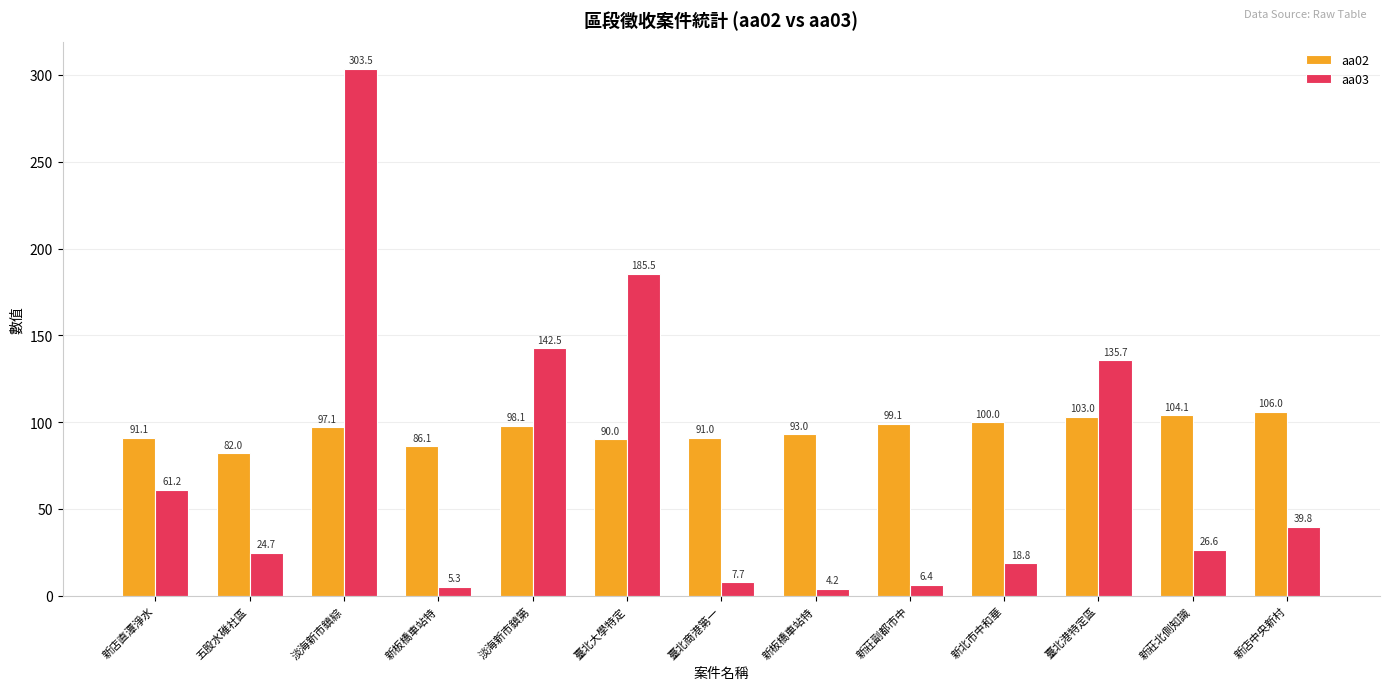

How many bars are there in total?

26